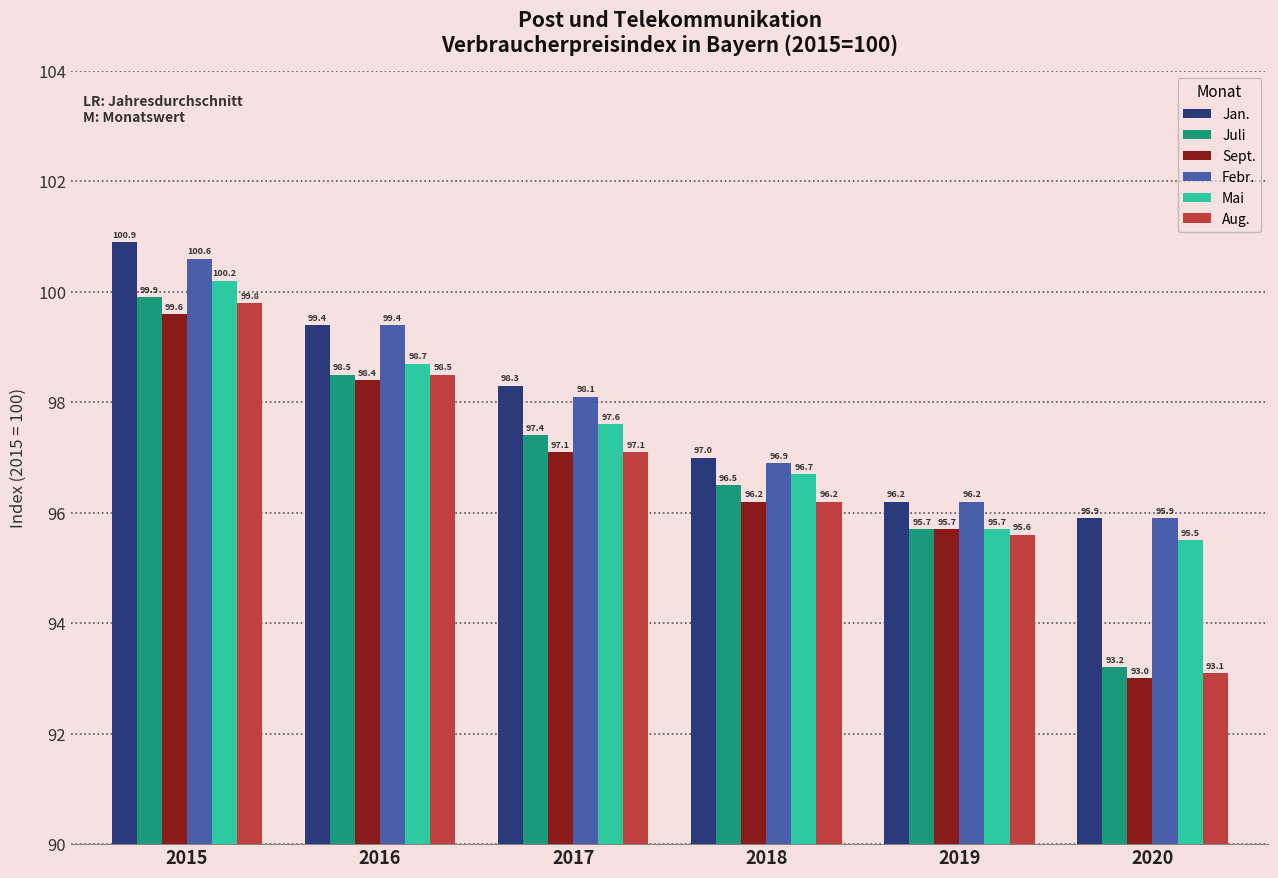

At which label is Mai closest to 97?

2018